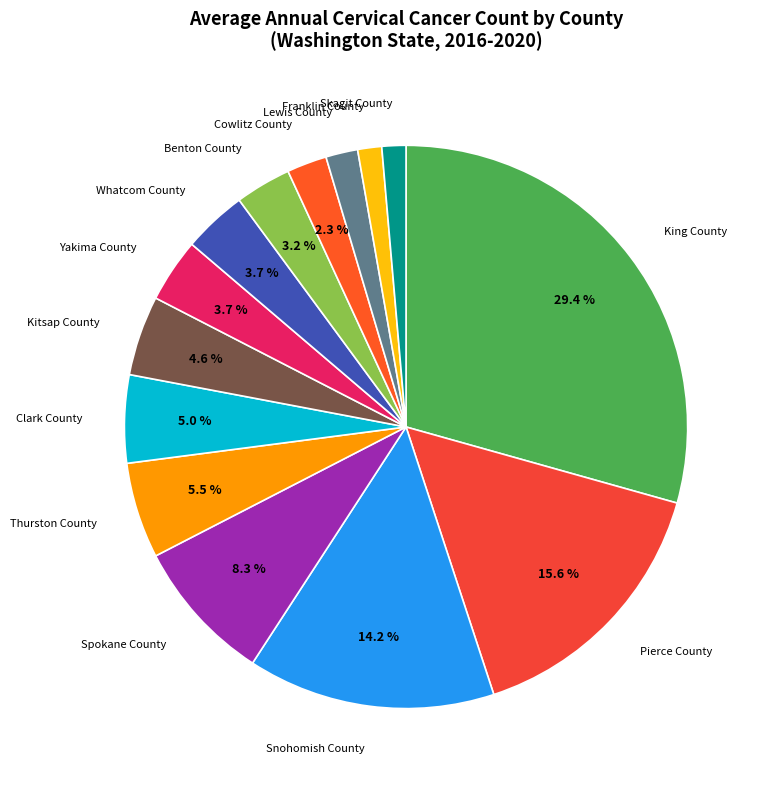

Count the number of slices in the pie.

14